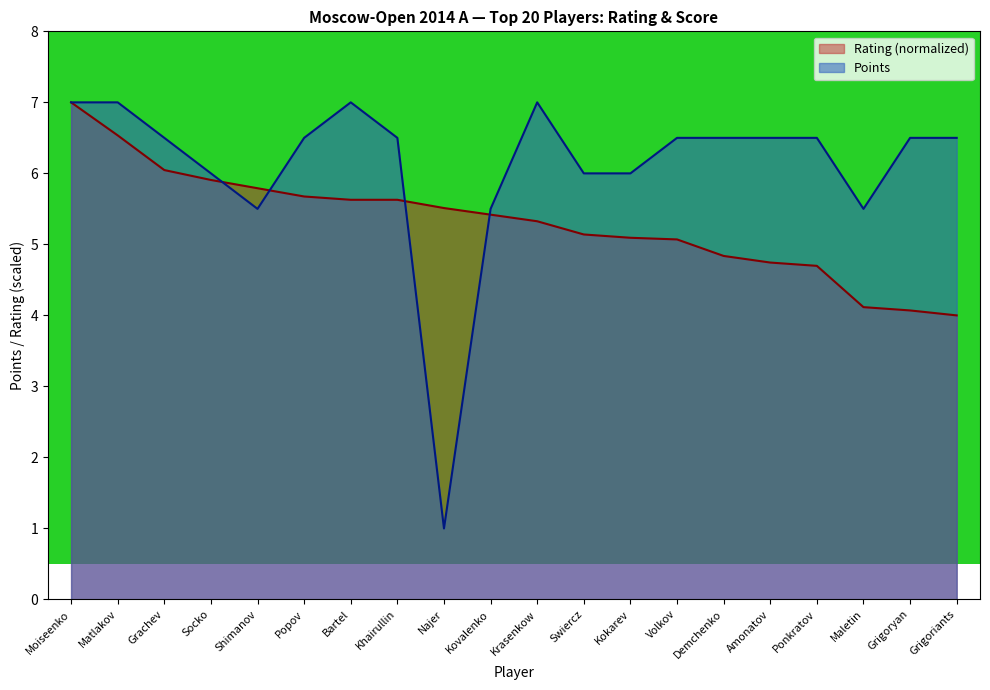

Reading right to left, list all the values displayed in this chart.

Grigoriants=4.0	Grigoryan=4.1	Maletin=4.1	Ponkratov=4.7	Amonatov=4.7	Demchenko=4.8	Volkov=5.1	Kokarev=5.1	Swiercz=5.1	Krasenkow=5.3	Kovalenko=5.4	Najer=5.5	Khairullin=5.6	Bartel=5.6	Popov=5.7	Shimanov=5.8	Socko=5.9	Grachev=6.0	Matlakov=6.5	Moiseenko=7.0